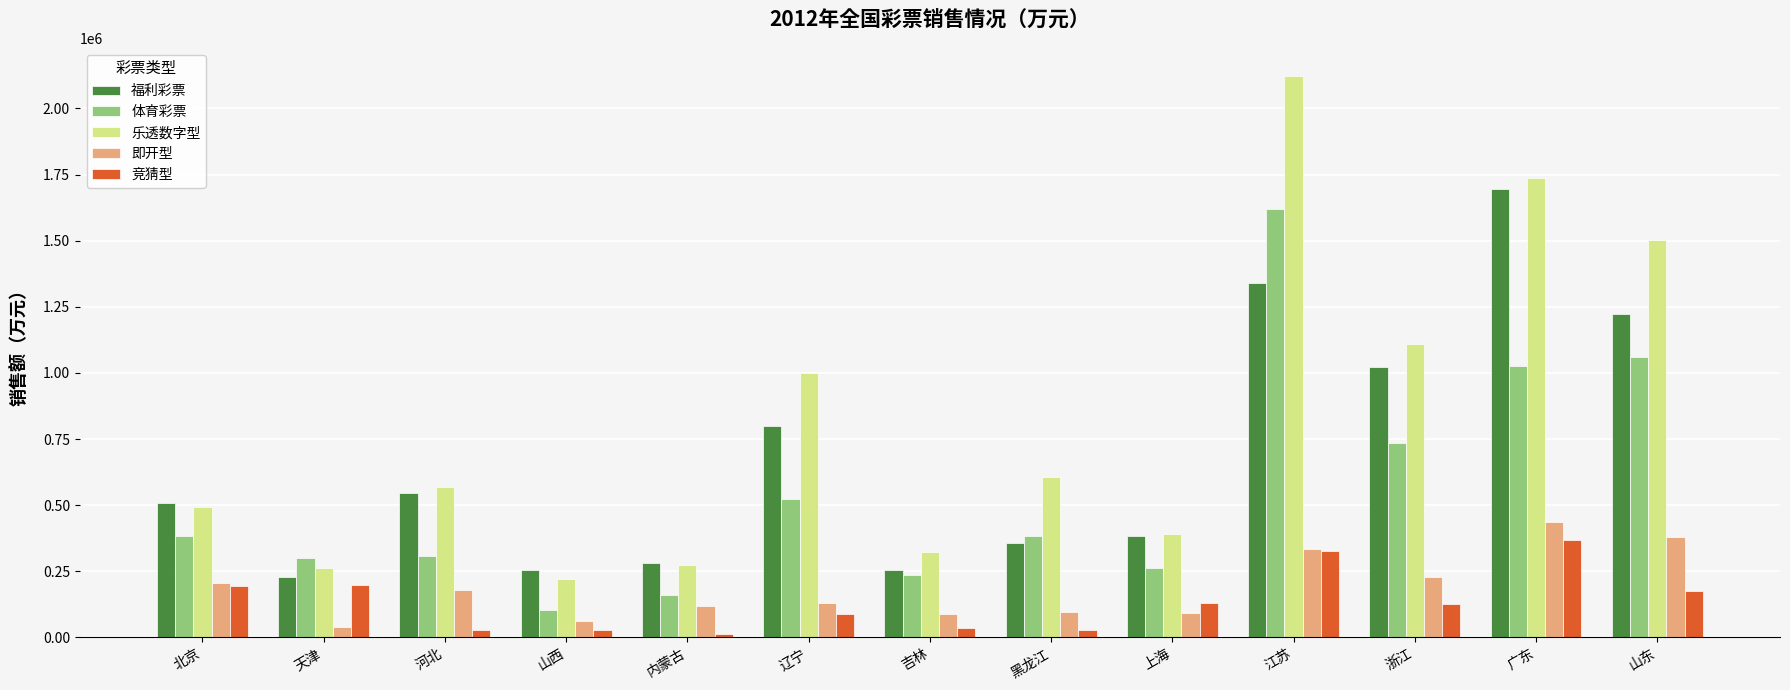

Which series has the largest range (max minus min)?

乐透数字型